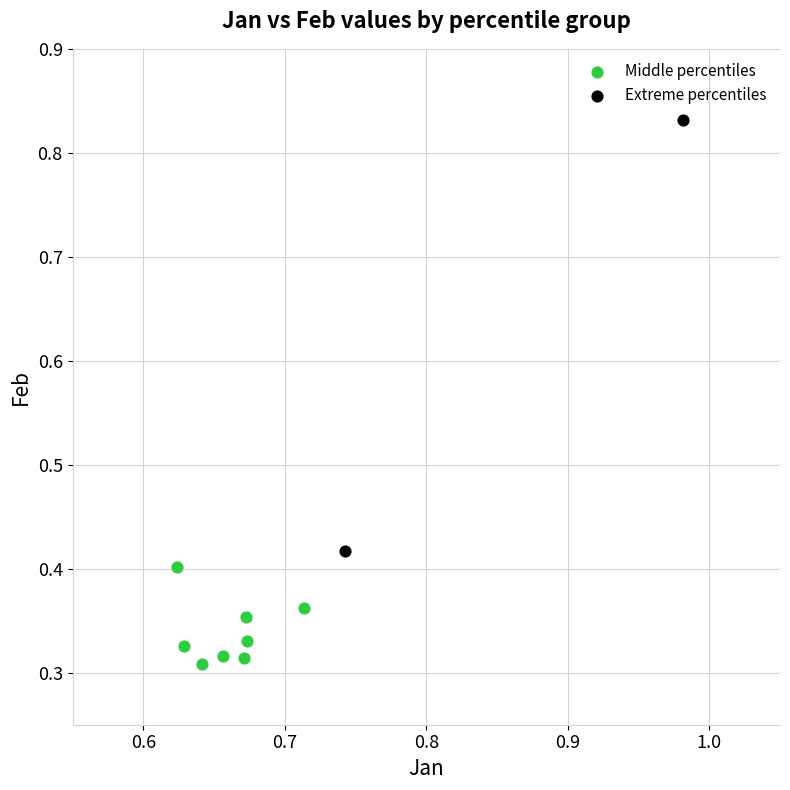

Which series contains the highest Y value?

Extreme percentiles